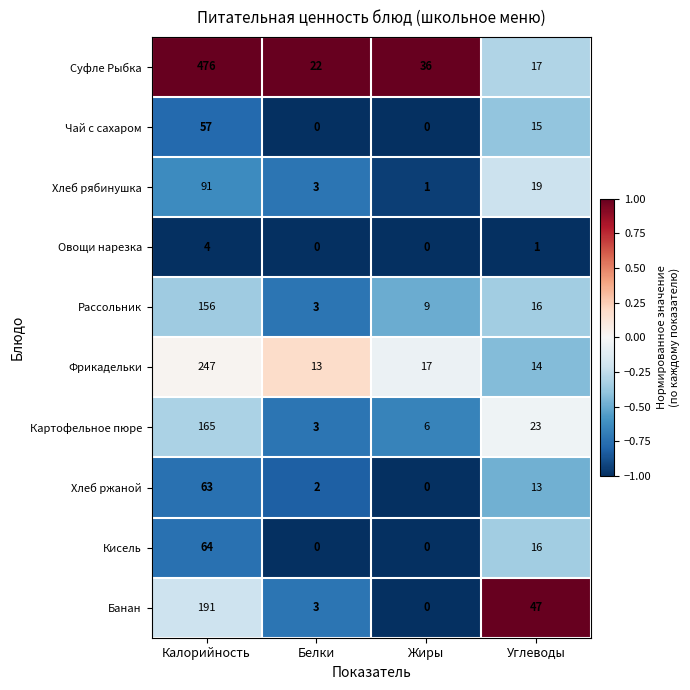

Count the number of data series in this chart.

10